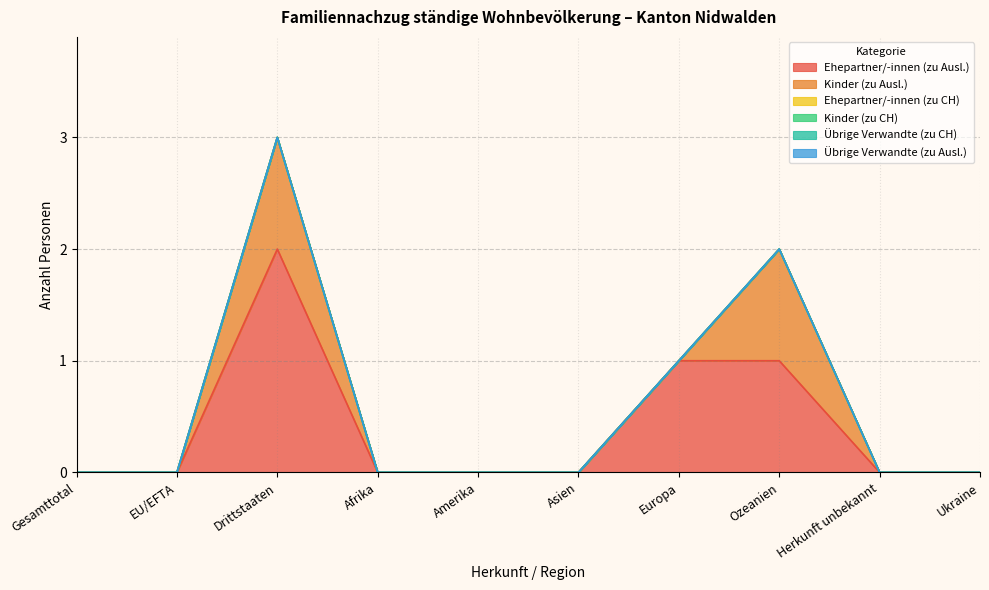

Count the number of data series in this chart.

6